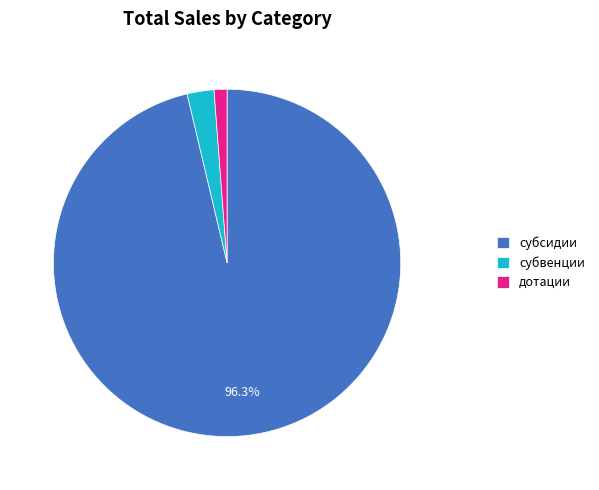

Rank the categories by value from highest to lowest.

субсидии, субвенции, дотации